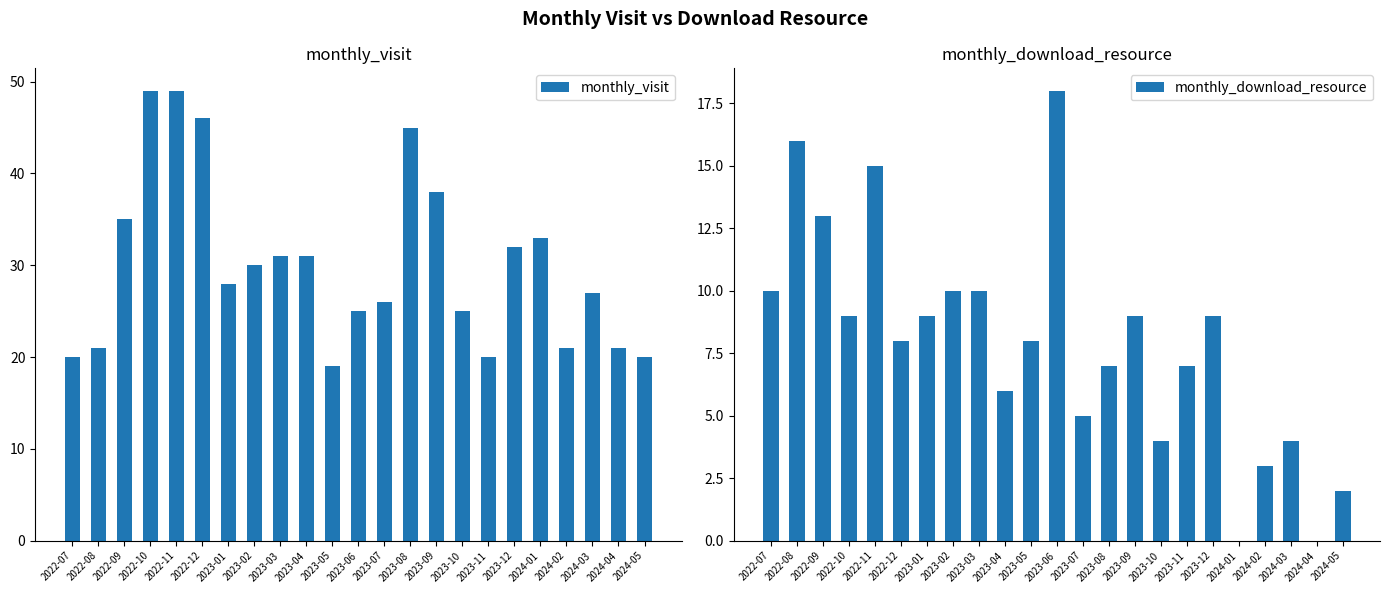

Is the value of monthly_visit at 2023-08 greater than the value of monthly_download_resource at 2024-03?

Yes